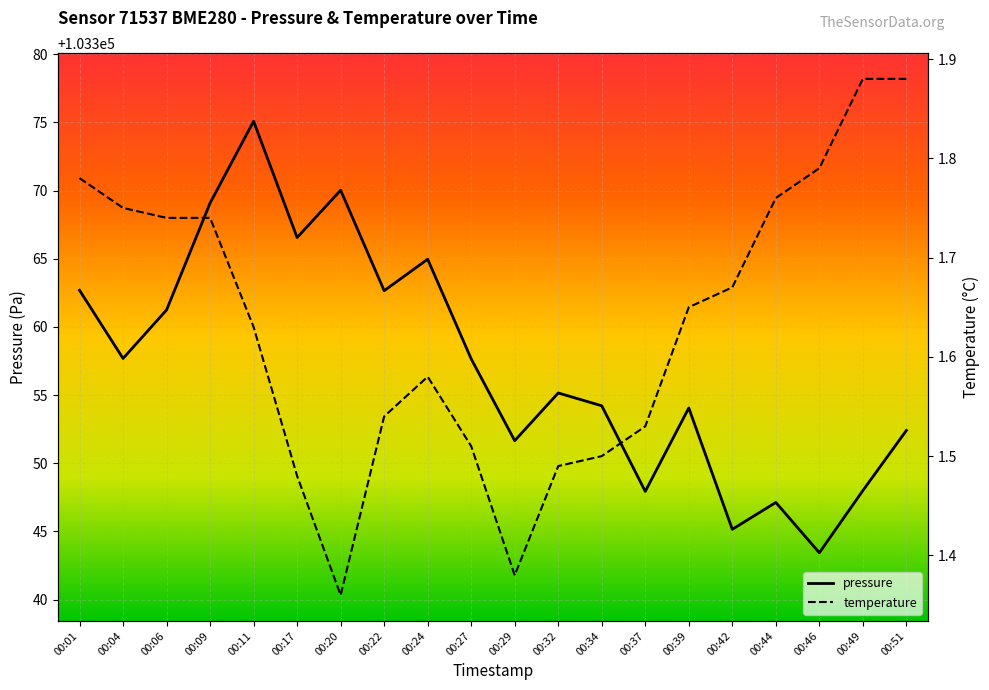

What is the smallest value displayed?

1.4